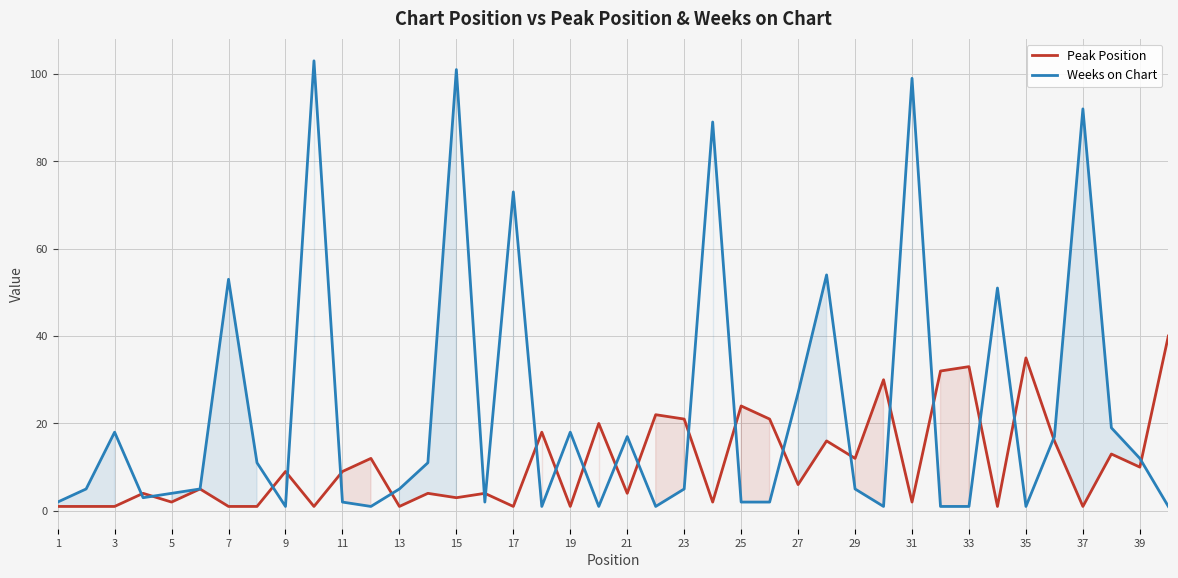

What is the difference between the maximum and minimum values in the Weeks on Chart series?

102